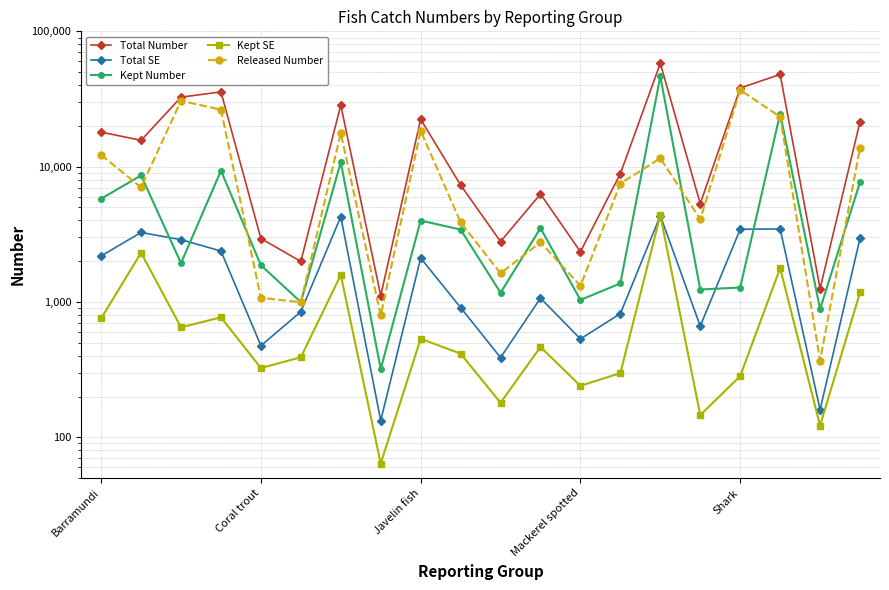

What is the sum of the Kept SE values at 6 and Javelin fish?

2232